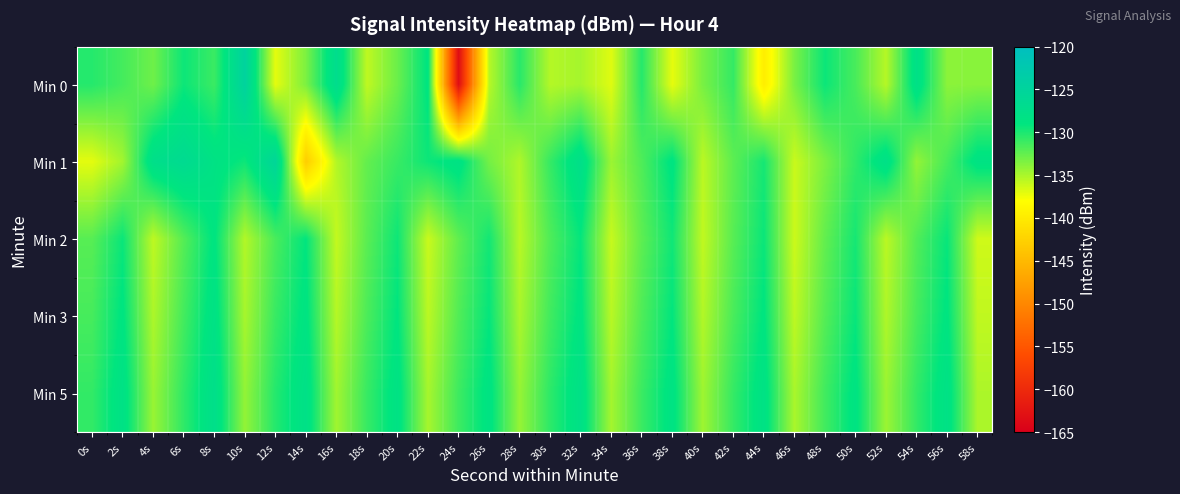

Which has a higher value, 30s or 50s?

50s